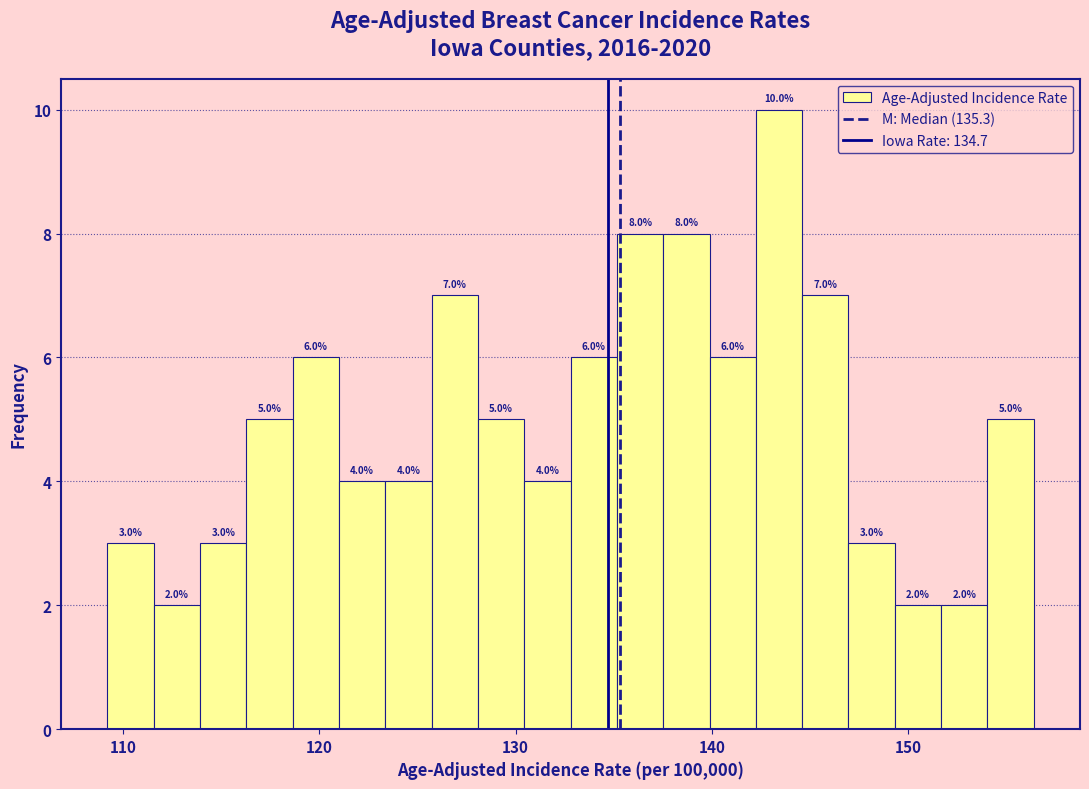

Read against the x-axis, roughly where is the centre of the tallest bar?

143